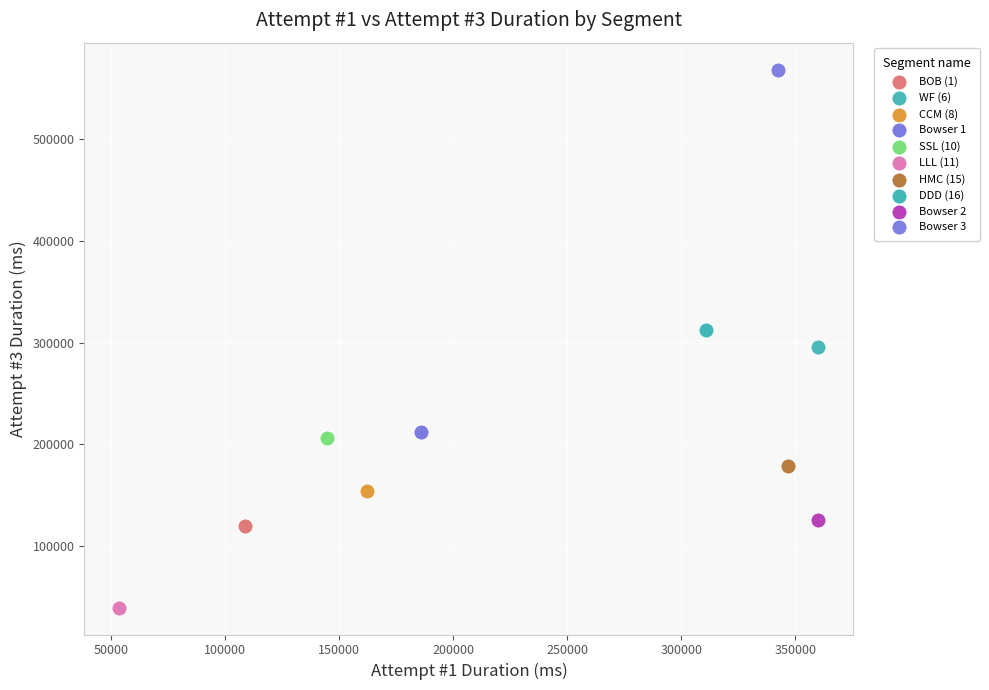

What are all the series names shown in the legend?

BOB (1), WF (6), CCM (8), Bowser 1, SSL (10), LLL (11), HMC (15), DDD (16), Bowser 2, Bowser 3